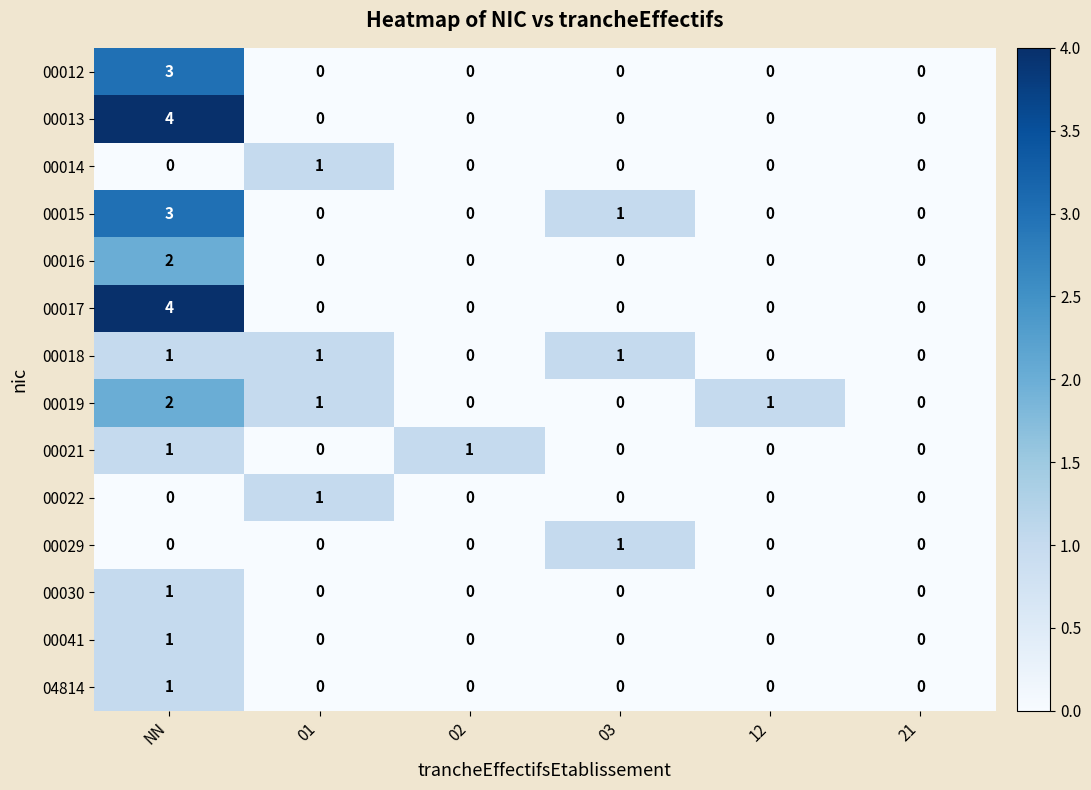

The 00022 series shows 0 at NN. True or false?

True